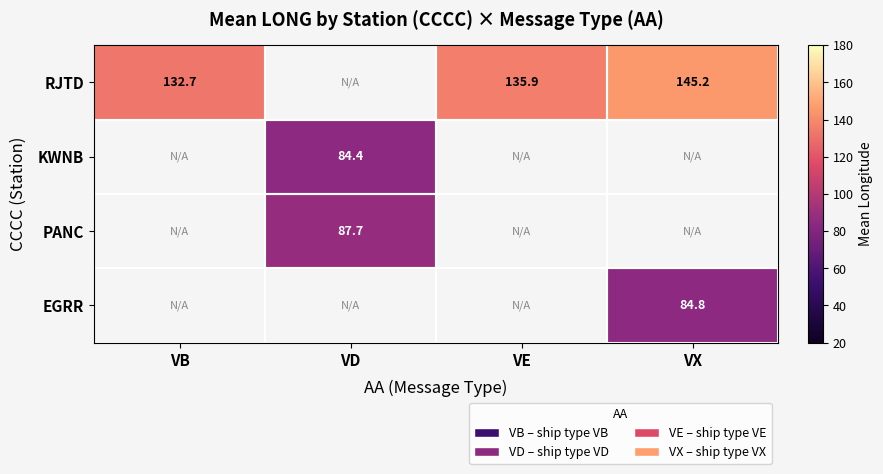

The value of EGRR at VX is 147.9. True or false?

False